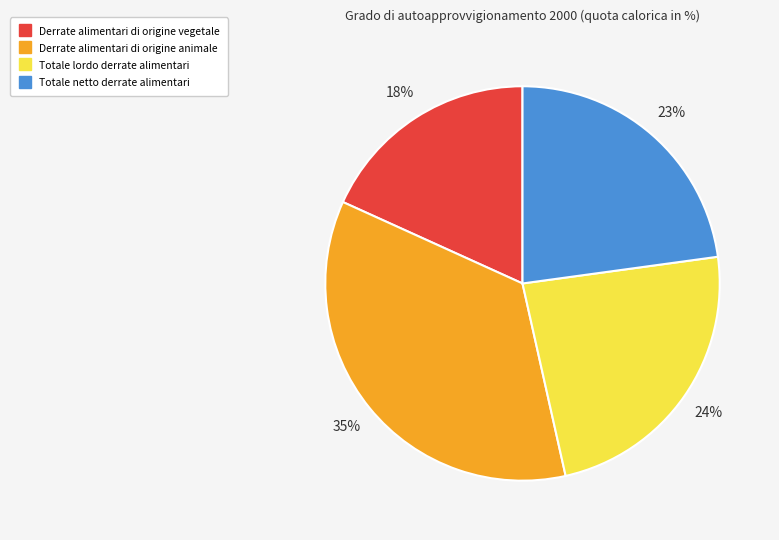

What is the ratio of the value at Totale lordo derrate alimentari to the value at Derrate alimentari di origine animale?

0.7